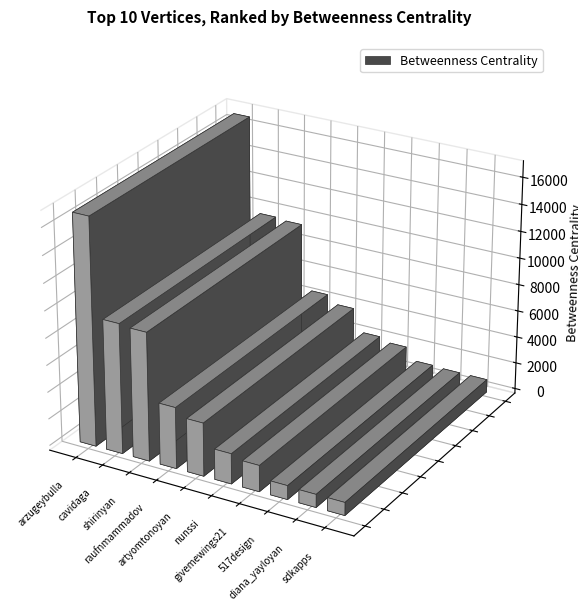

What is the label of the 2nd bar from the right?

diana_yayloyan